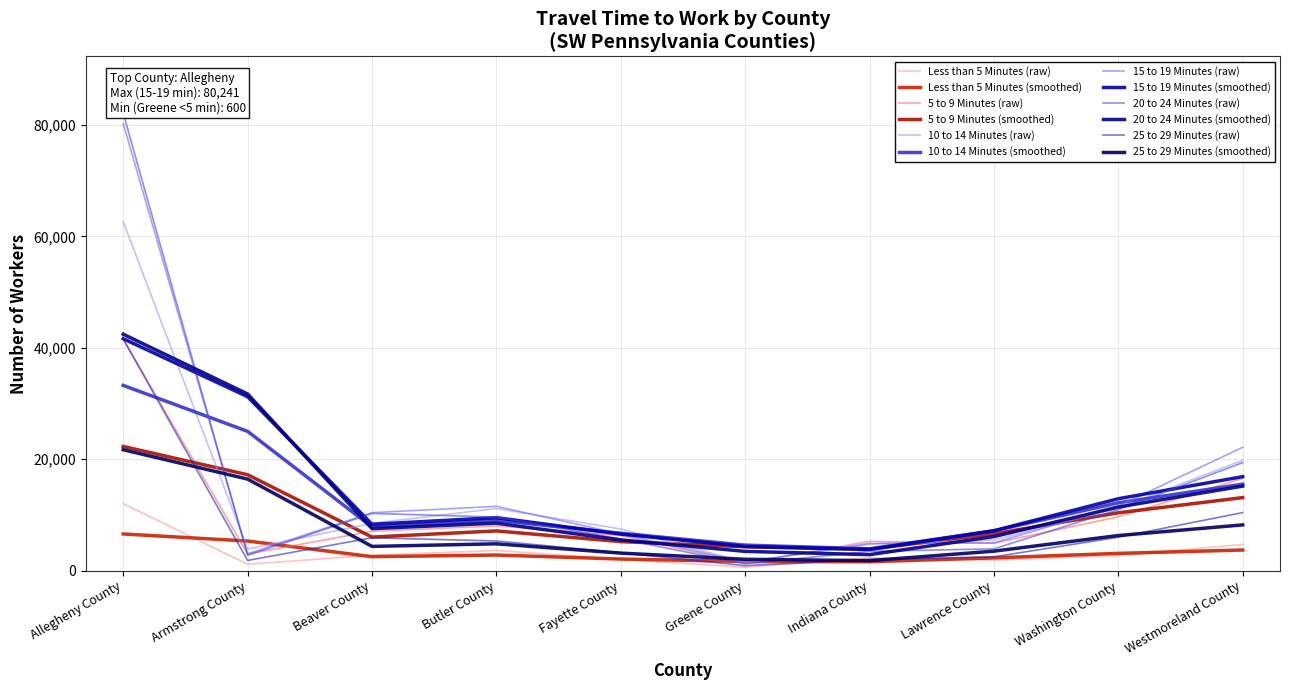

What is the value of the 5 to 9 Minutes point at the 1st from the left?

41587